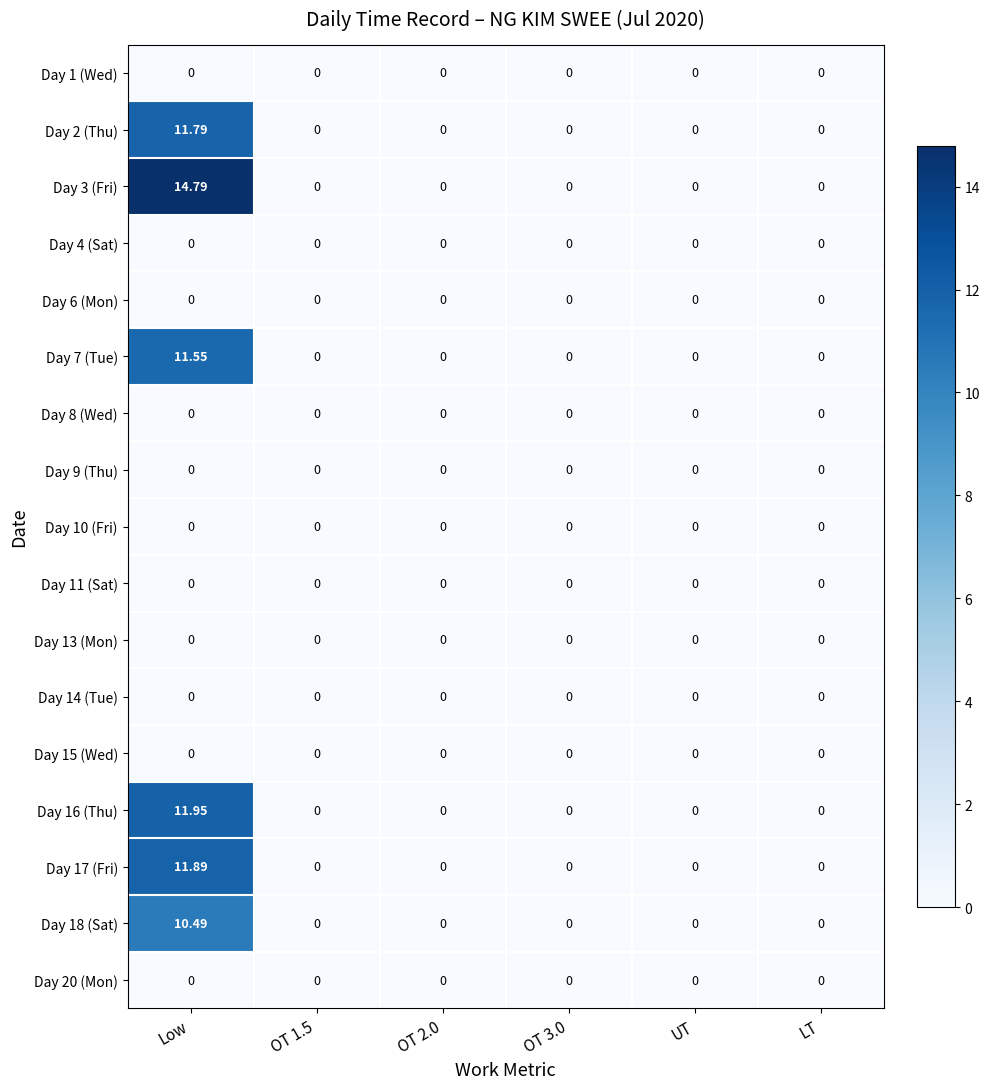

At which category is the sum across all series the highest?

Low